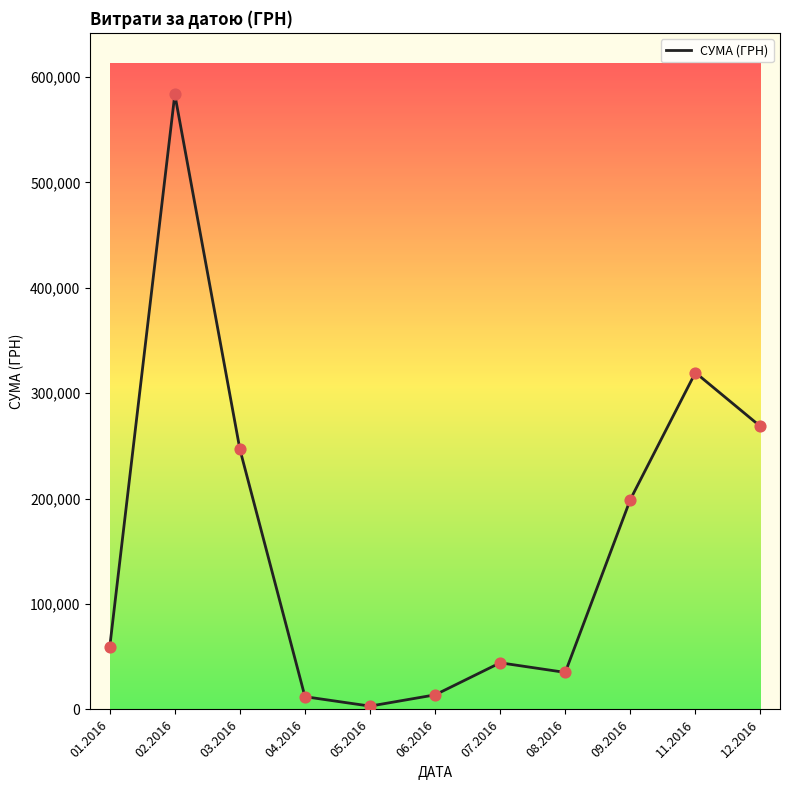

What is the ratio of the value at 03.2016 to the value at 07.2016?

5.6